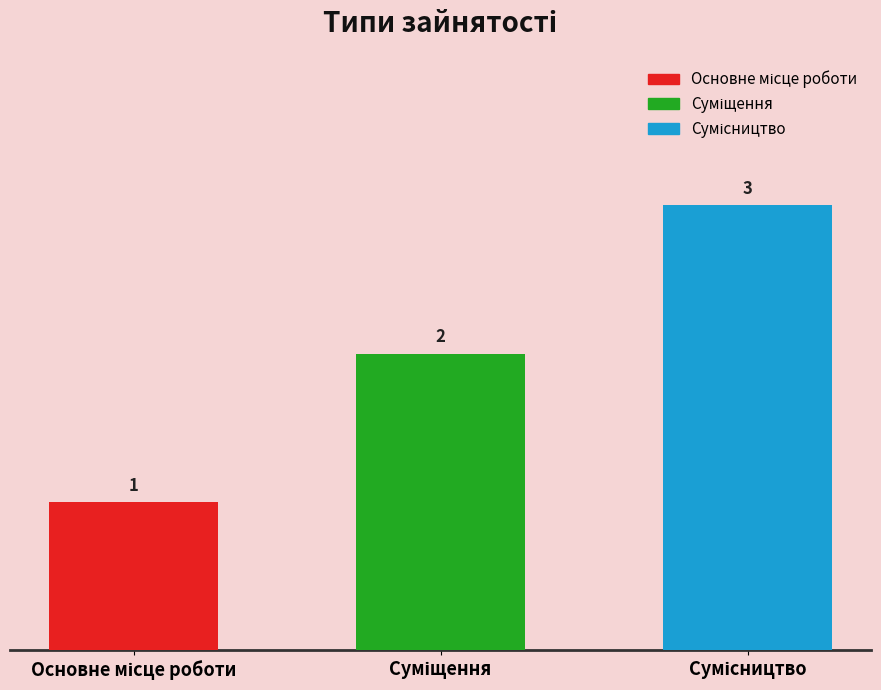

What is the average value?

2